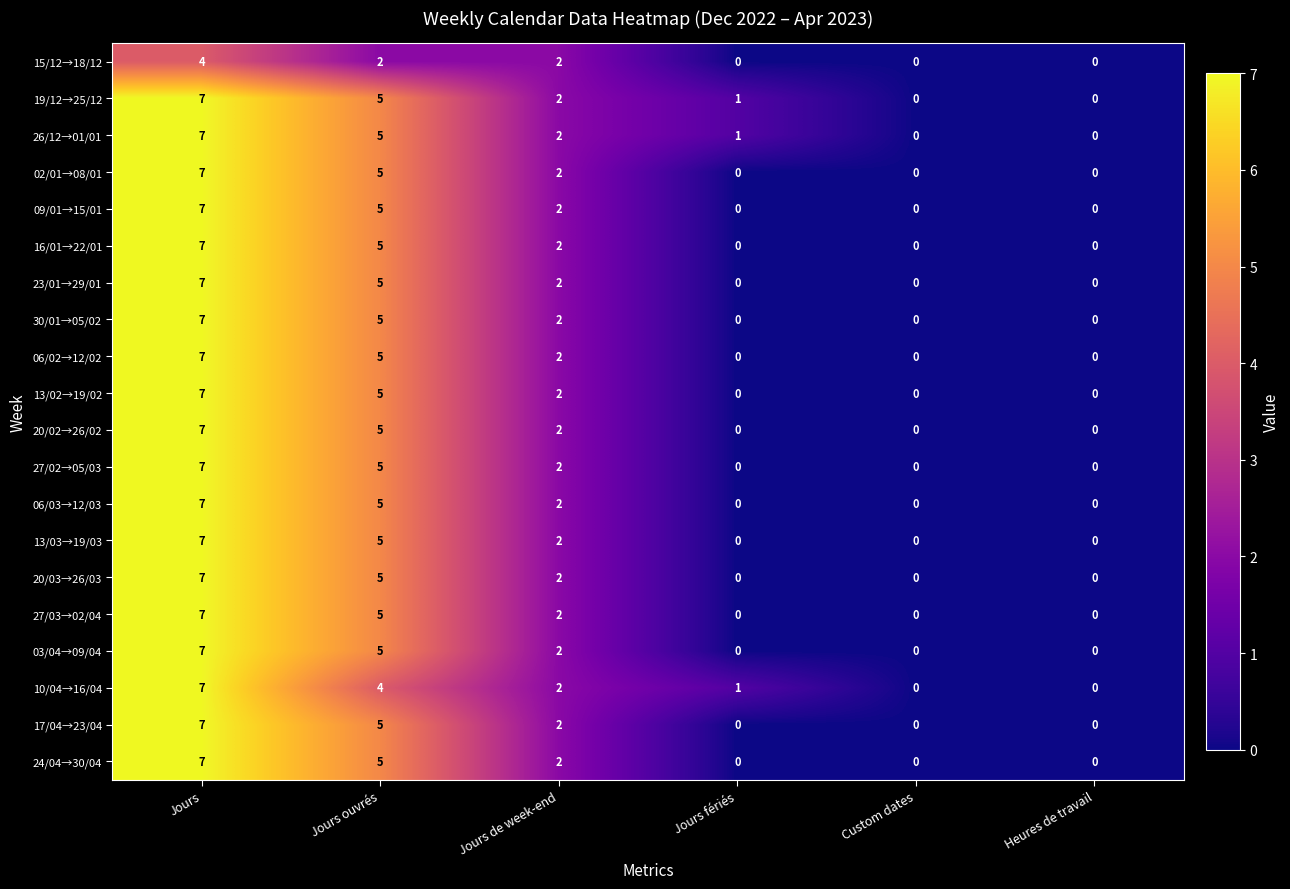

Where is 16/01→22/01 nearest to the value 3?

Jours de week-end